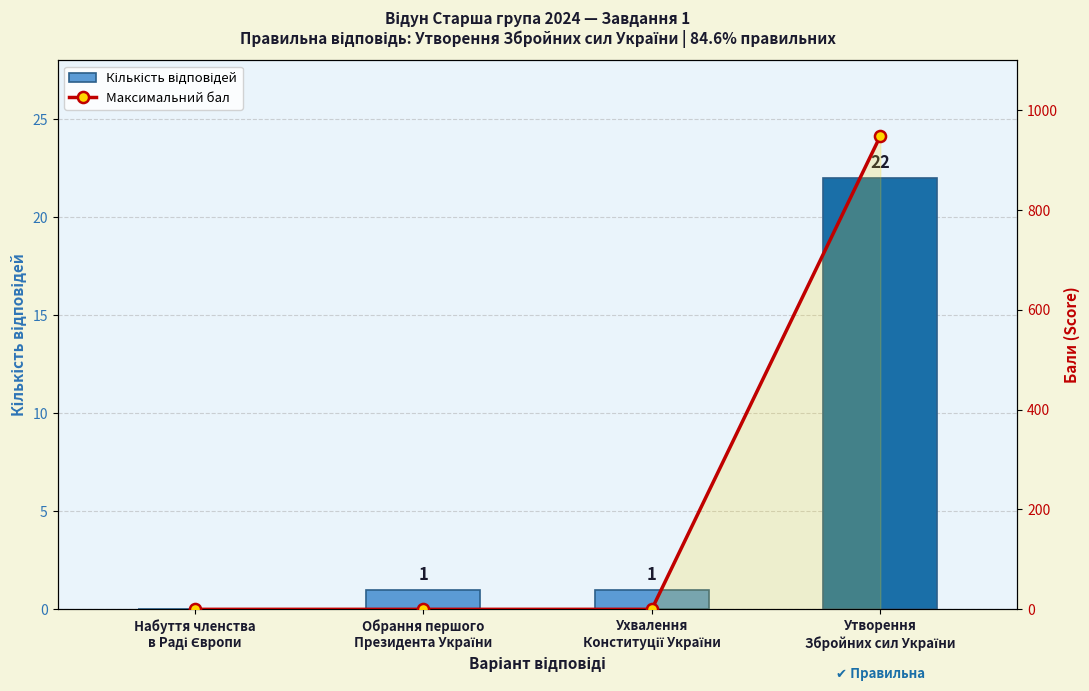

What is the value of the Кількість відповідей bar at the 3rd from the left?

1